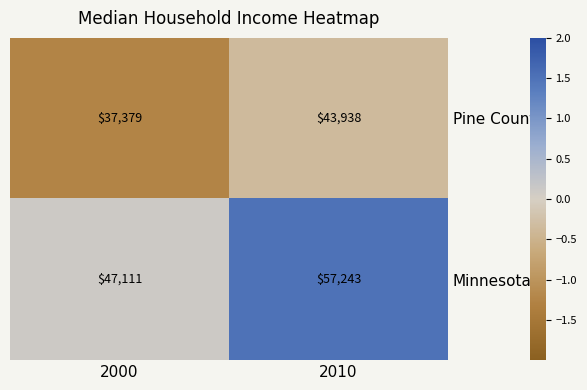

At which category is the sum across all series the highest?

2010